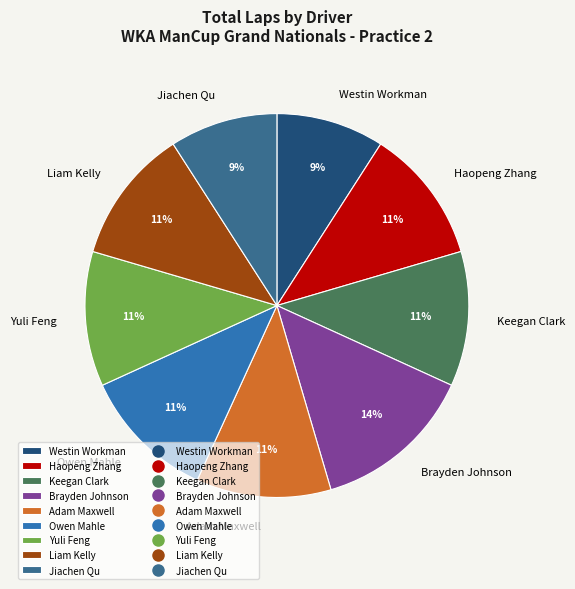

Is it true that Owen Mahle is 11% of the pie?

True